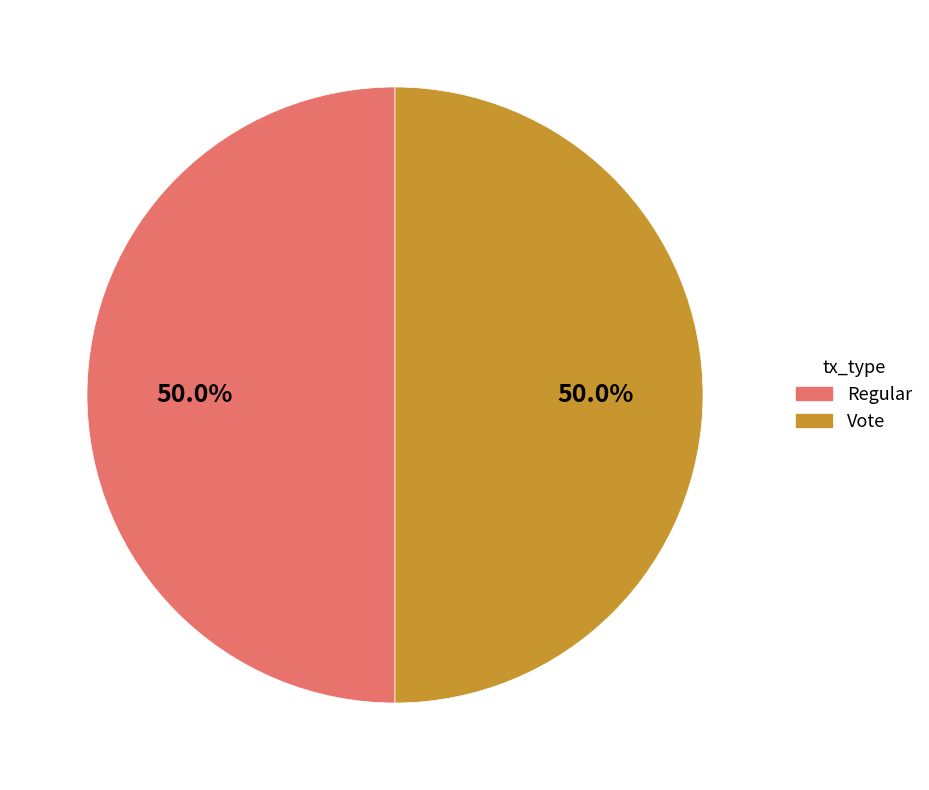

What is the ratio of the value at Regular to the value at Vote?

1.0